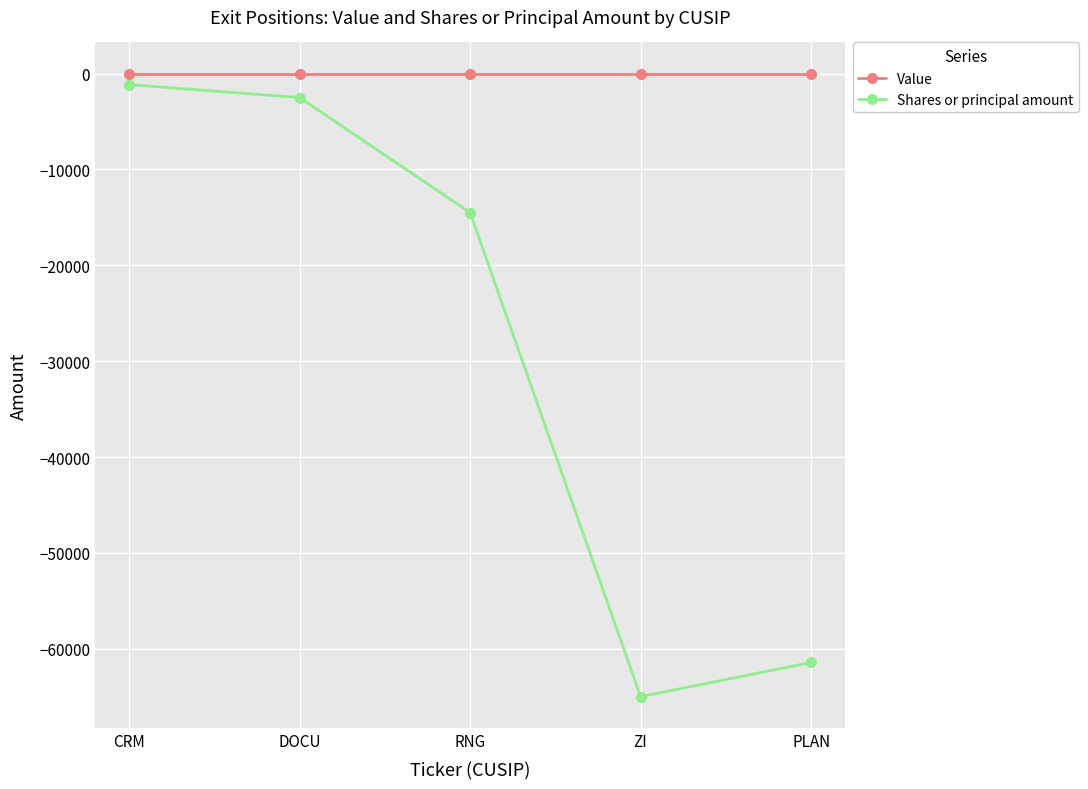

Reading right to left, what are all the values shown in this chart?

Value: PLAN=0	ZI=0	RNG=0	DOCU=0	CRM=0
Shares or principal amount: PLAN=-61432	ZI=-65000	RNG=-14500	DOCU=-2500	CRM=-1150